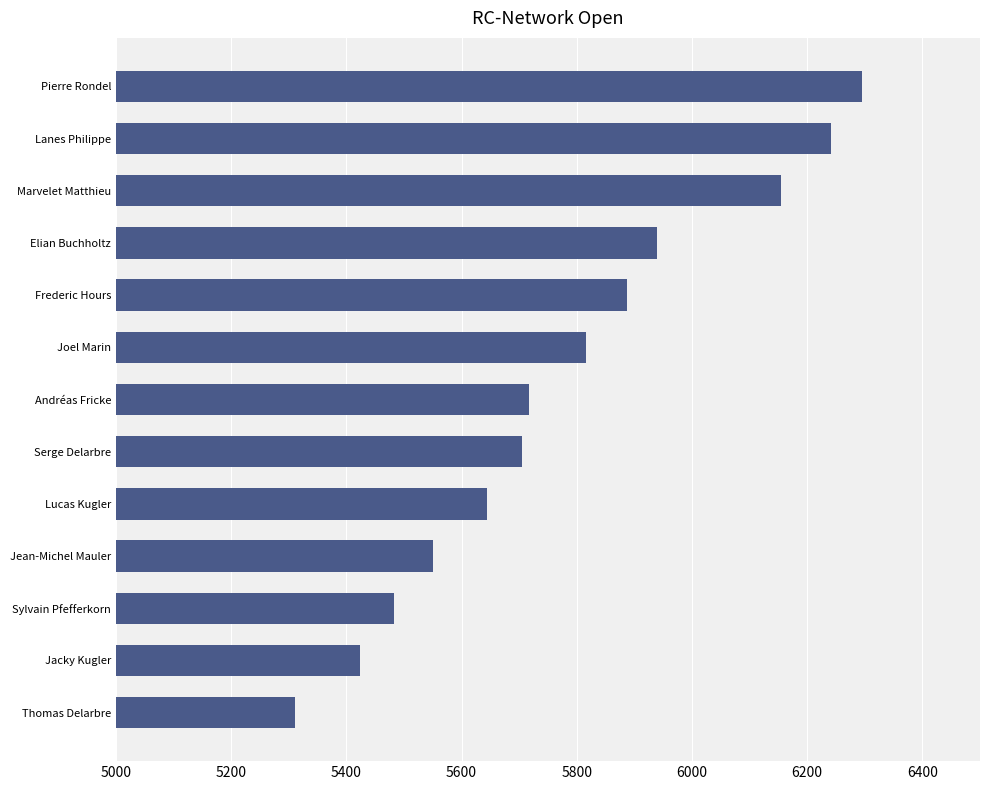

Rank the categories by value from lowest to highest.

Thomas Delarbre, Jacky Kugler, Sylvain Pfefferkorn, Jean-Michel Mauler, Lucas Kugler, Serge Delarbre, Andréas Fricke, Joel Marin, Frederic Hours, Elian Buchholtz, Marvelet Matthieu, Lanes Philippe, Pierre Rondel